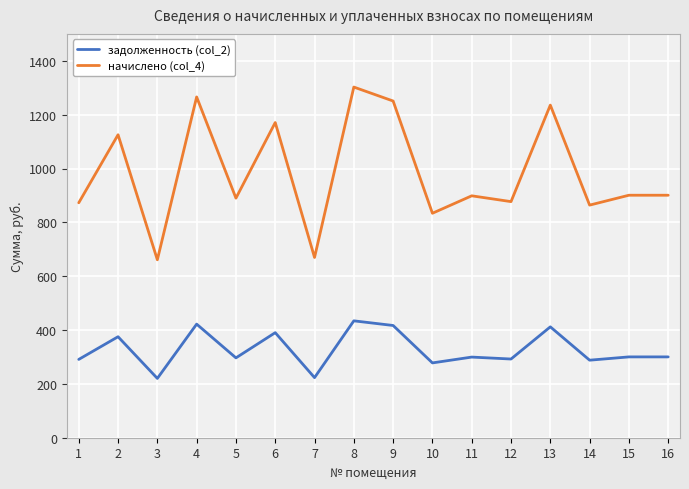

How many lines are shown in the chart?

2